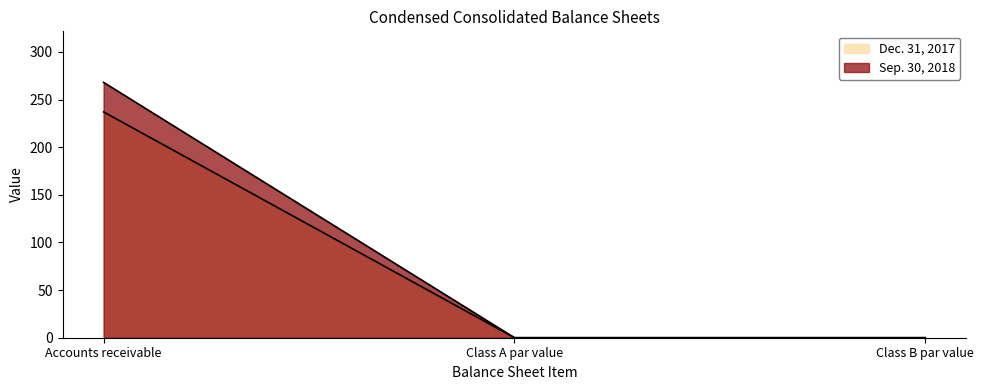

At which label is Dec. 31, 2017 closest to 118?

Class A par value